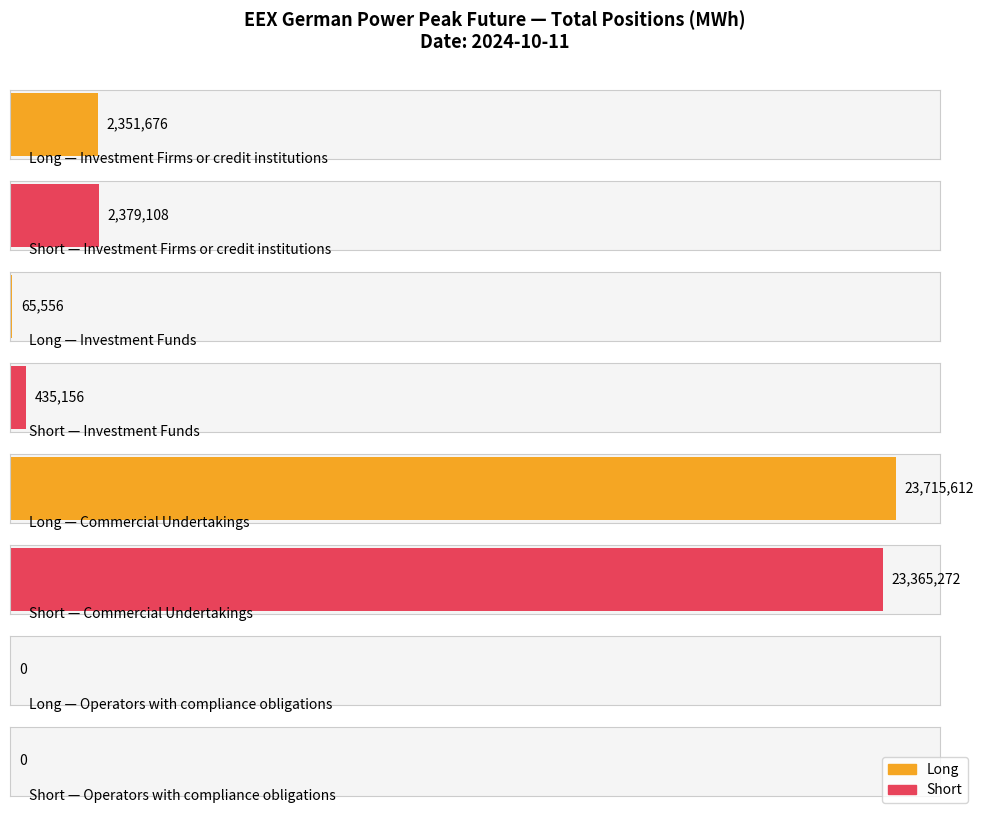

Is it true that Long equals 33959401 at Commercial Undertakings?

False